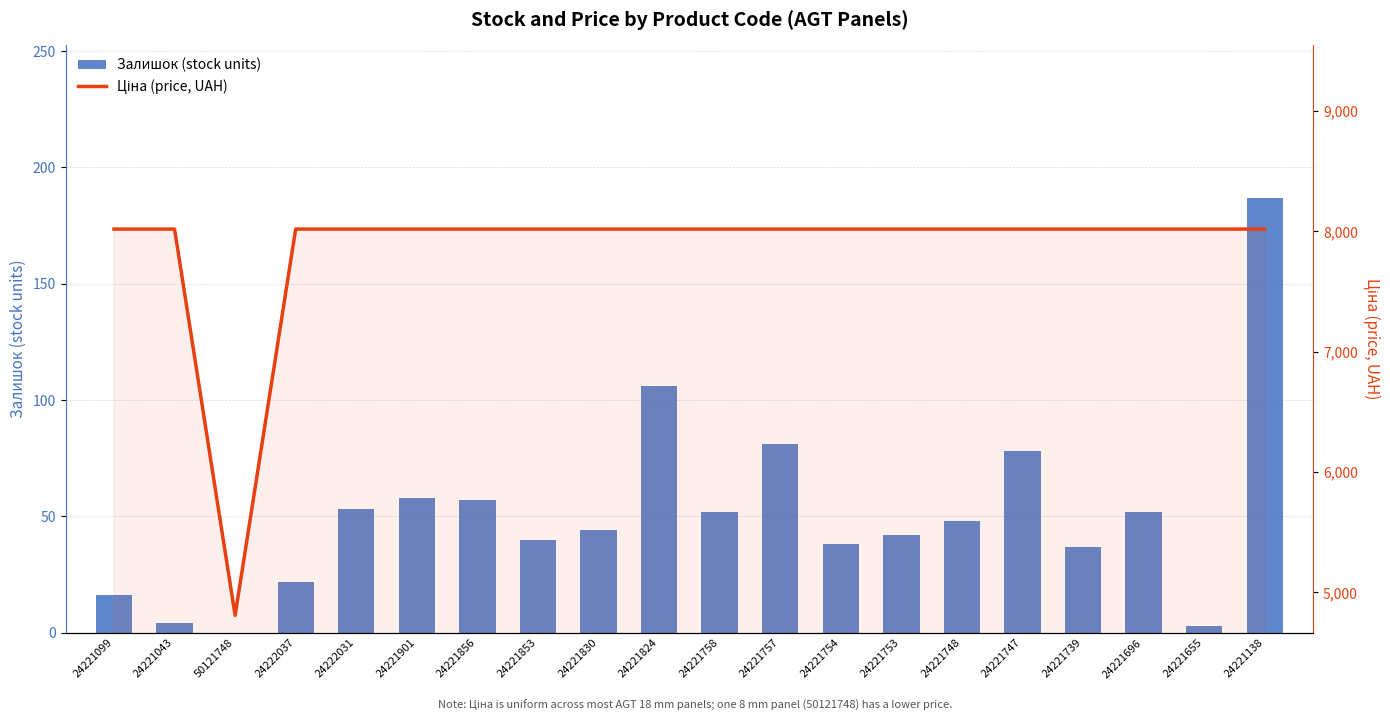

How many values in Залишок (stock units) are above zero?

19